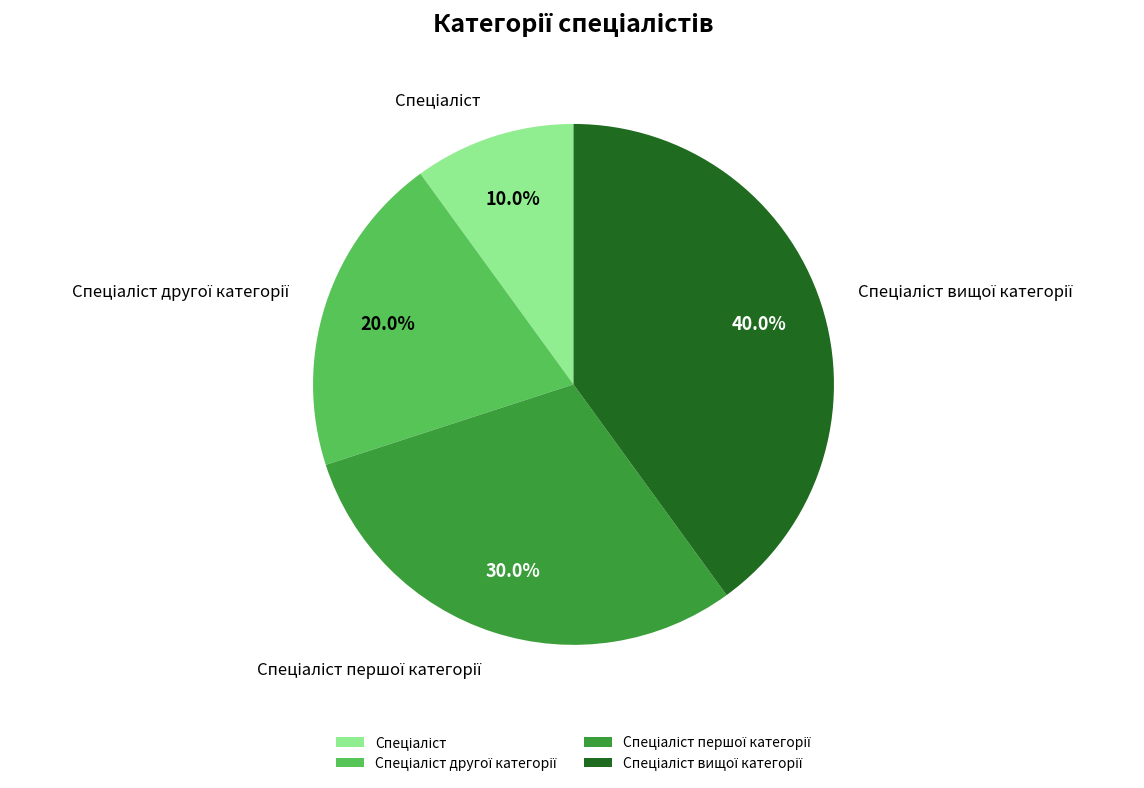

Does any single category account for the majority?

No